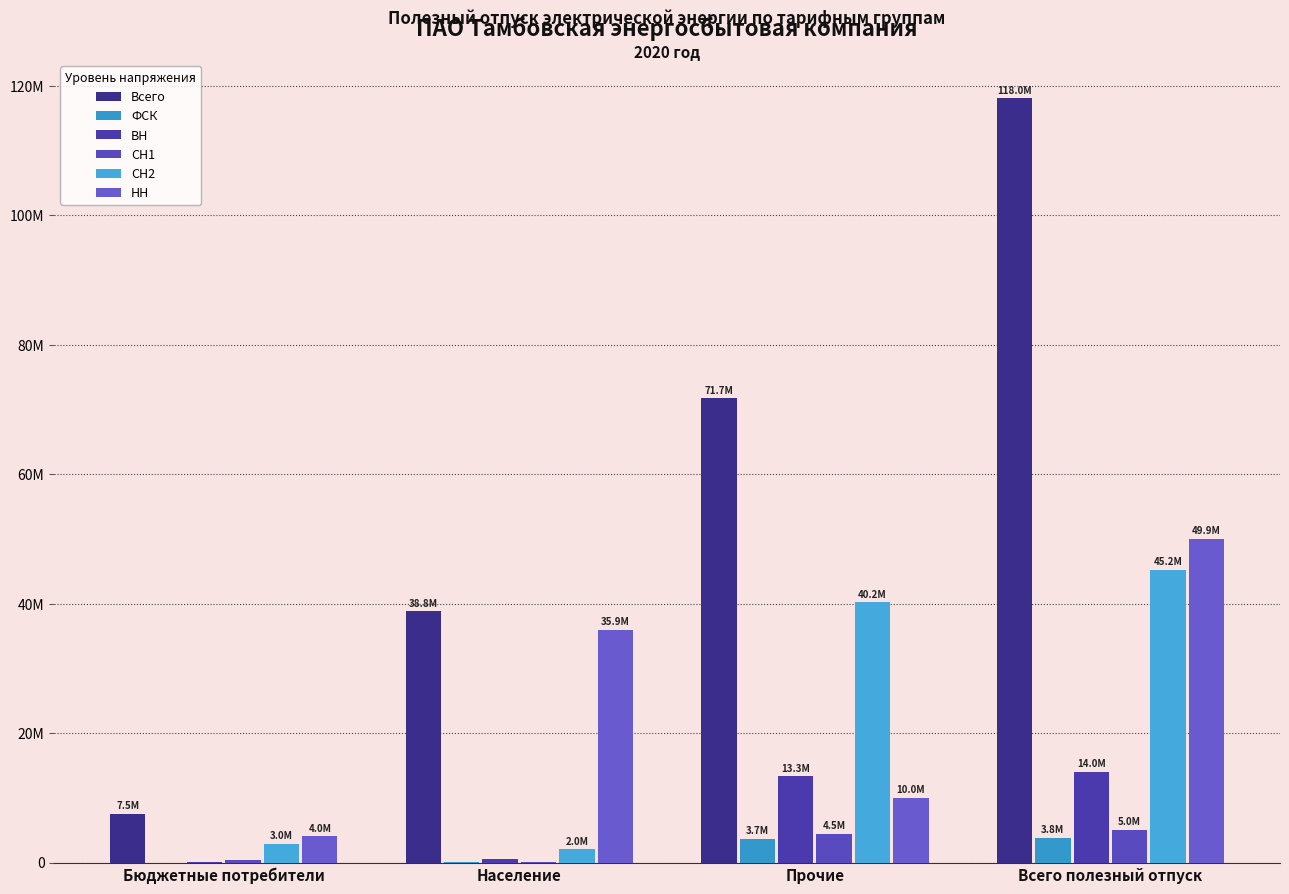

What is the label of the 4th bar from the left?

Всего полезный отпуск